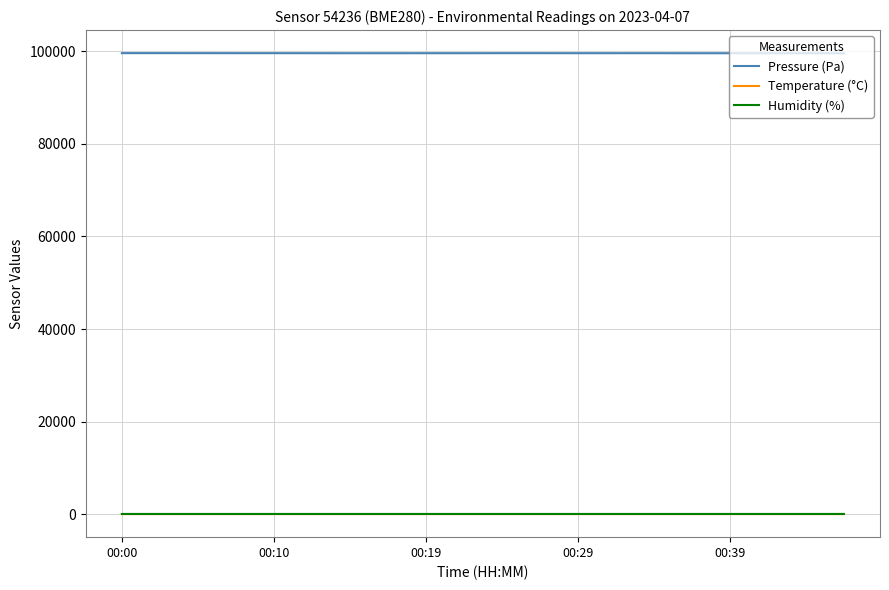

True or false: Humidity (%) and Pressure (Pa) cross at least once.

False